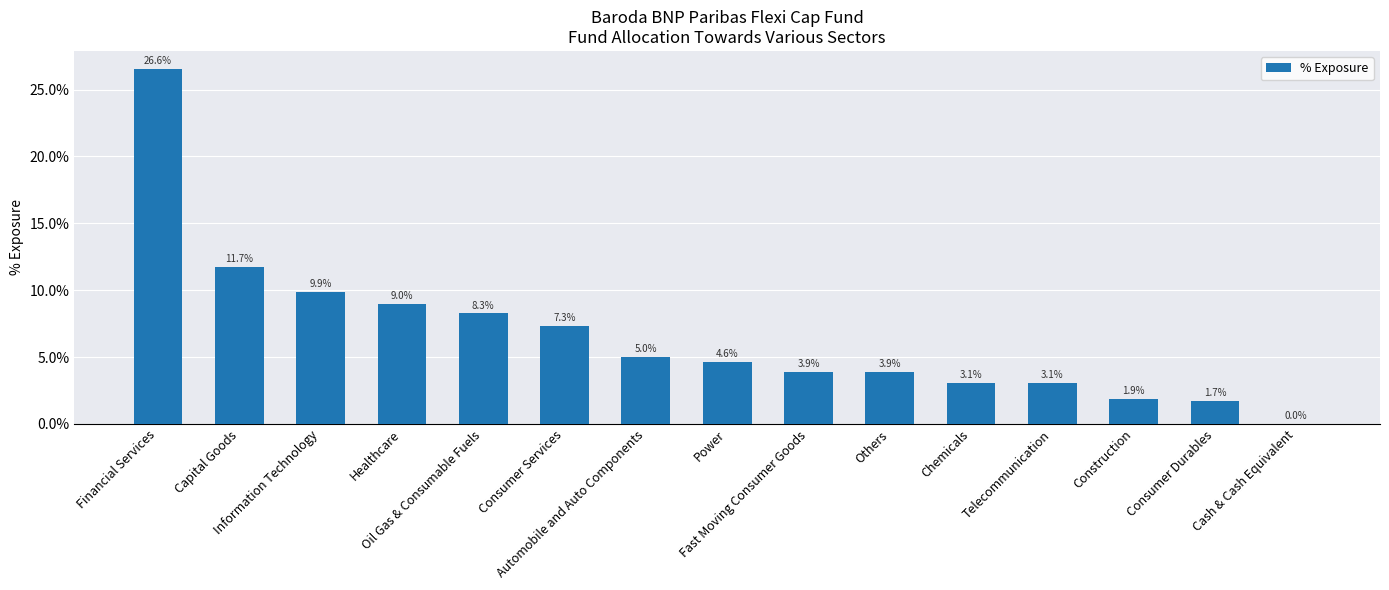

Are the bars horizontal?

No